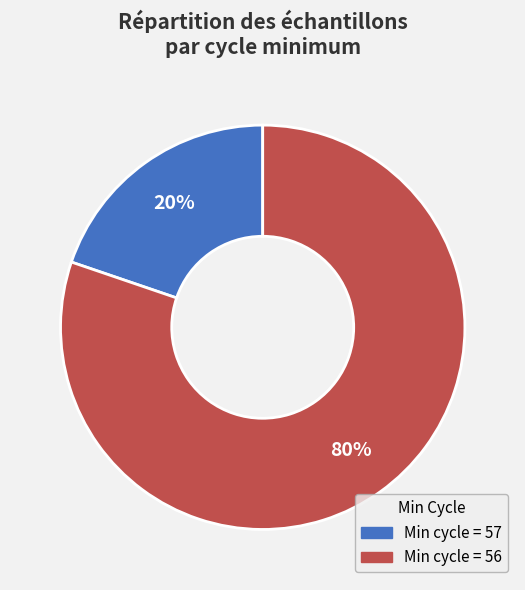

How many segments does this pie chart have?

2